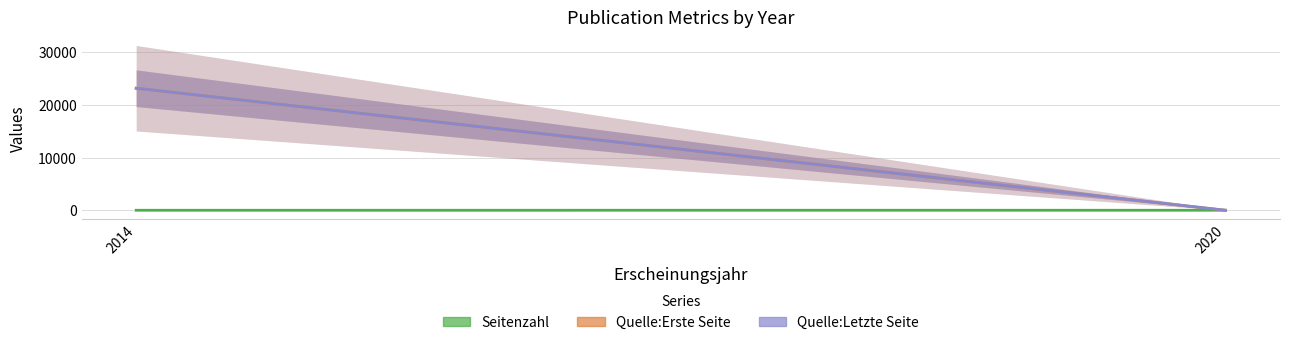

Which series has the largest range (max minus min)?

Quelle:Erste Seite